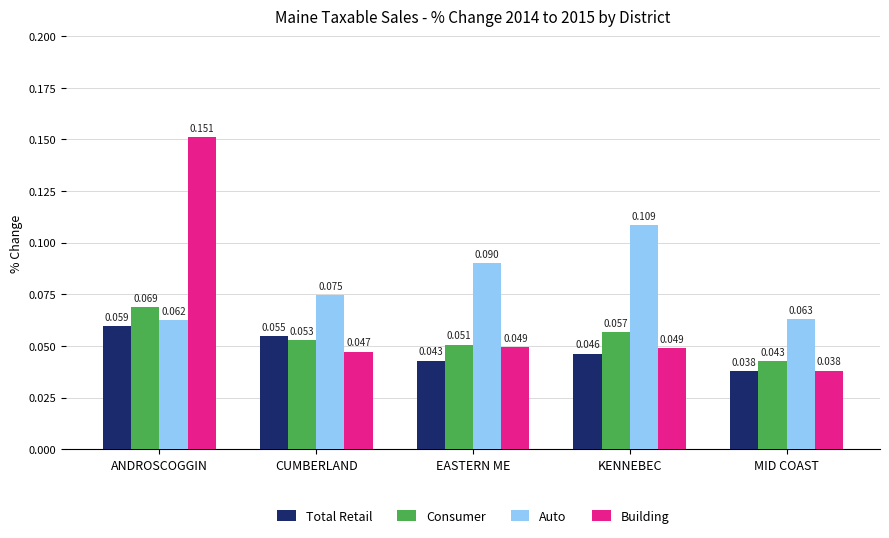

Which series has the largest total across all categories?

Auto